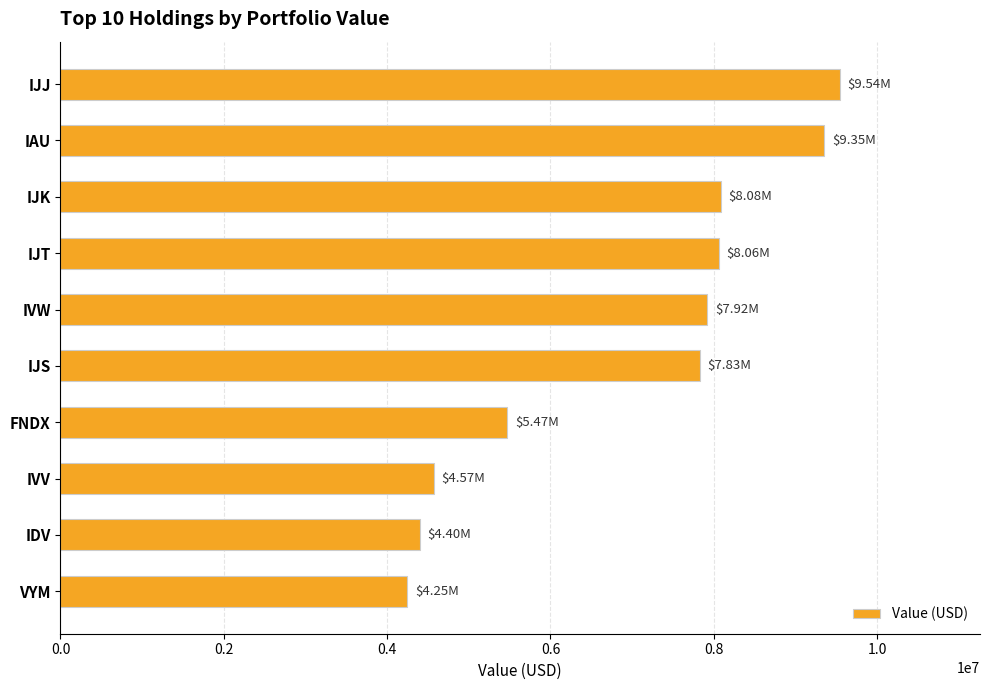

How many data points are less than 7921000?

5